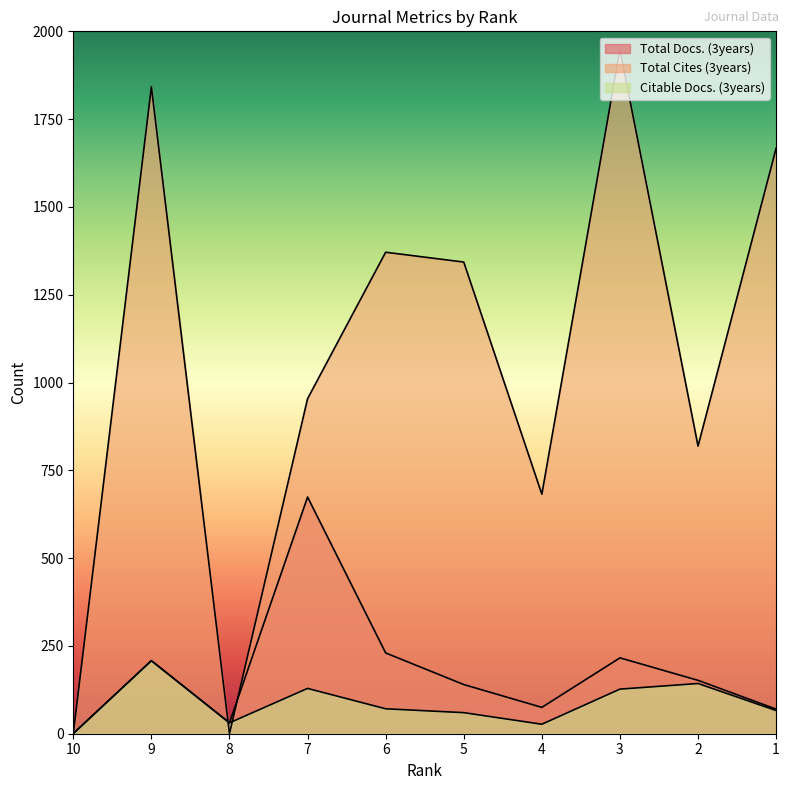

How many data points does each series have?

10